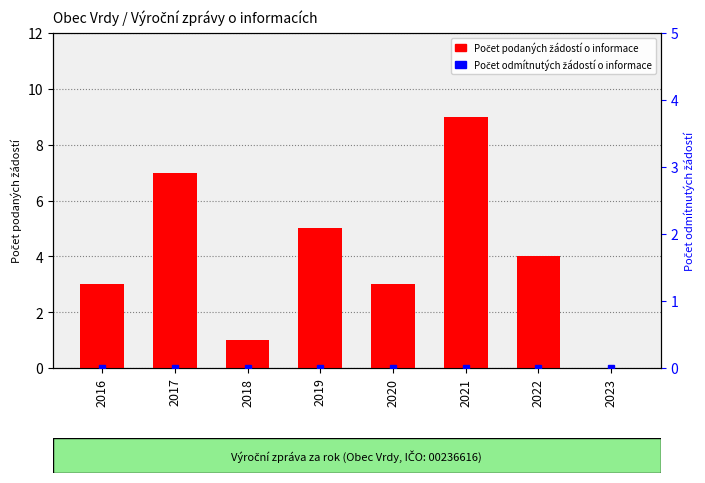

Which series has the largest total across all categories?

Počet podaných žádostí o informace